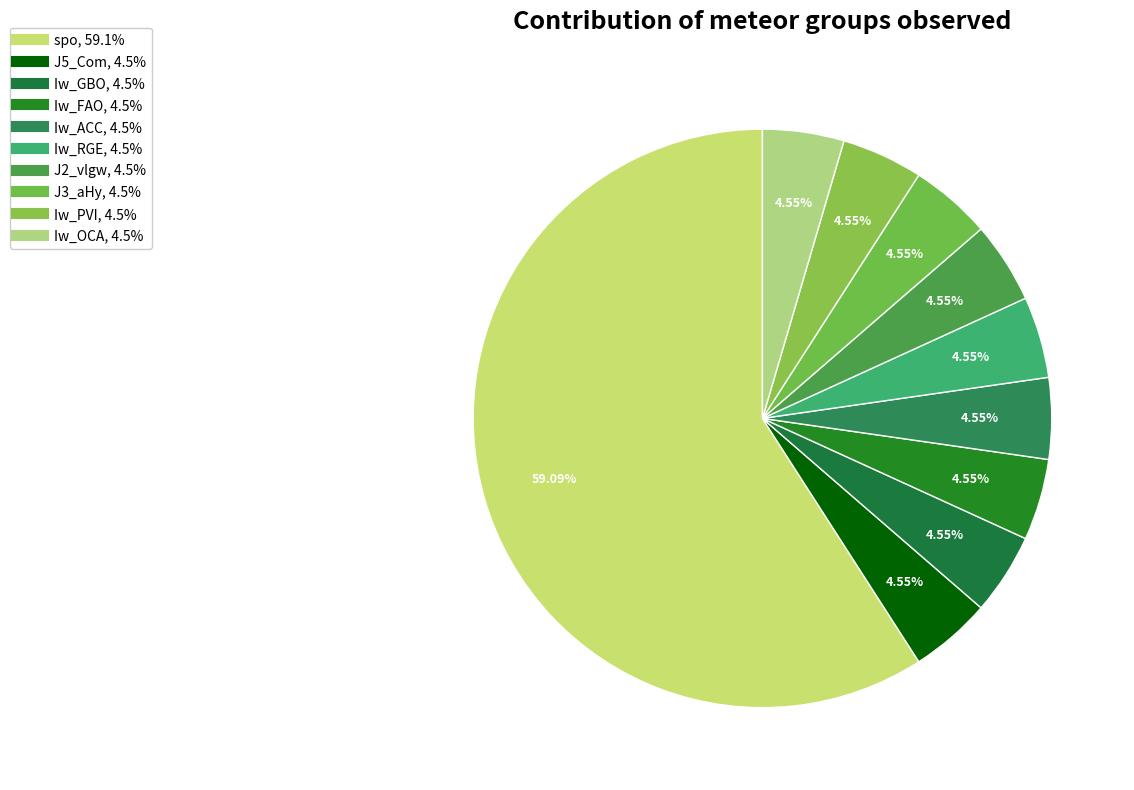

What is the ratio of the value at Iw_OCA to the value at Iw_GBO?

1.0